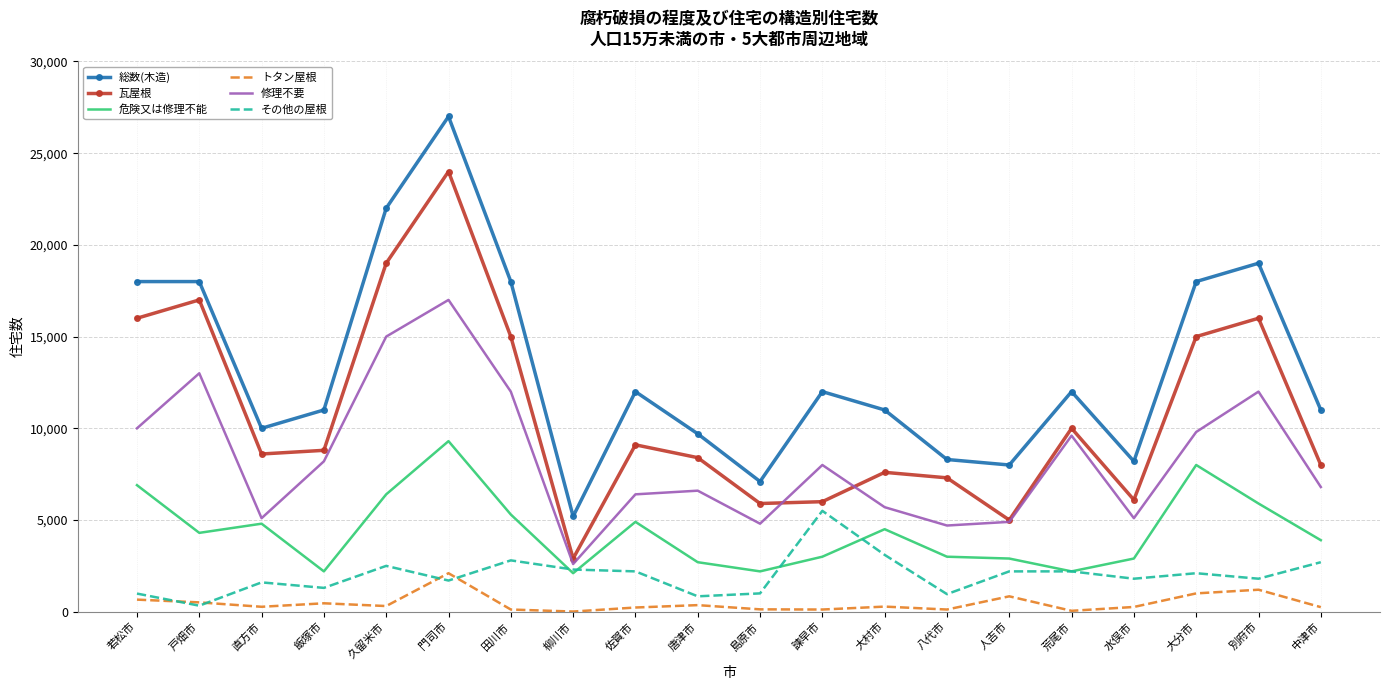

What is the sum of all トタン屋根 values?

9280